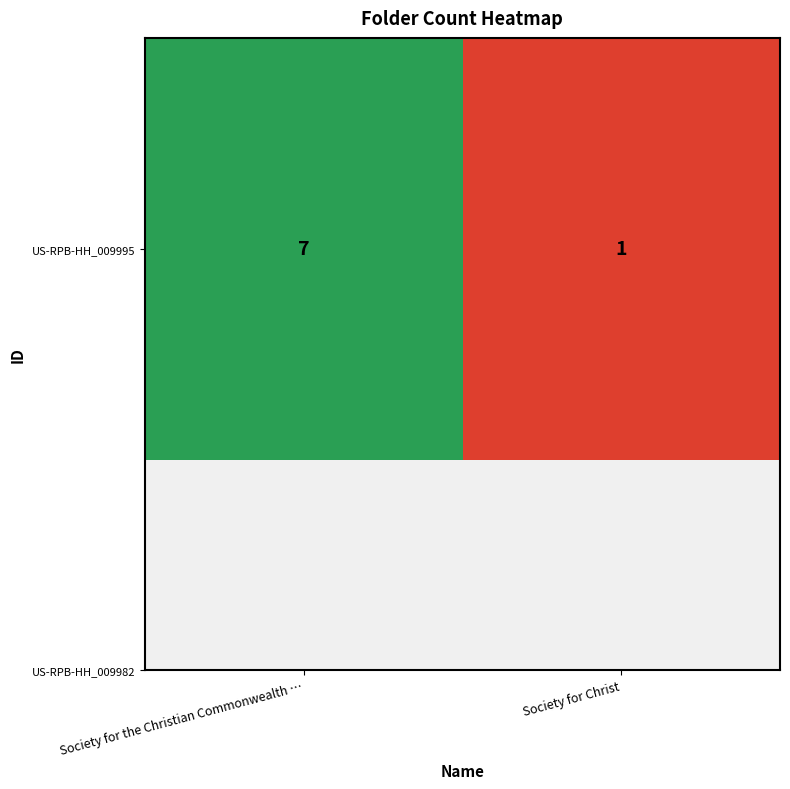

What is the approximate value at Society for Christ?

1